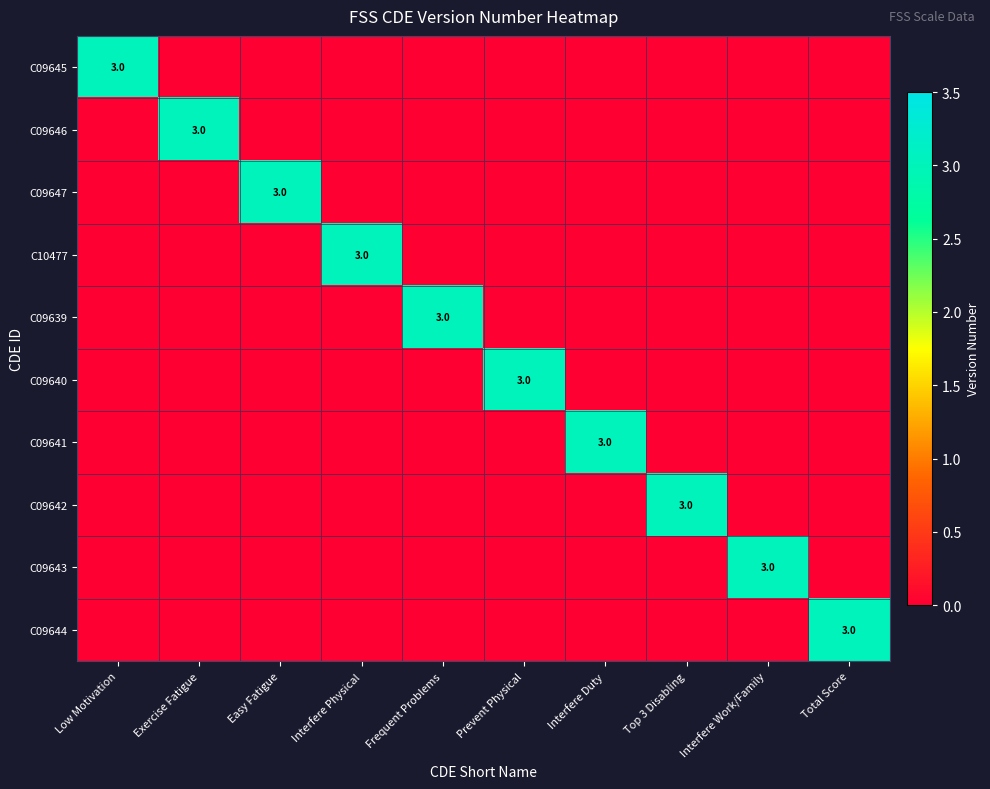

The value of C10477 at Interfere Physical is 3. True or false?

True